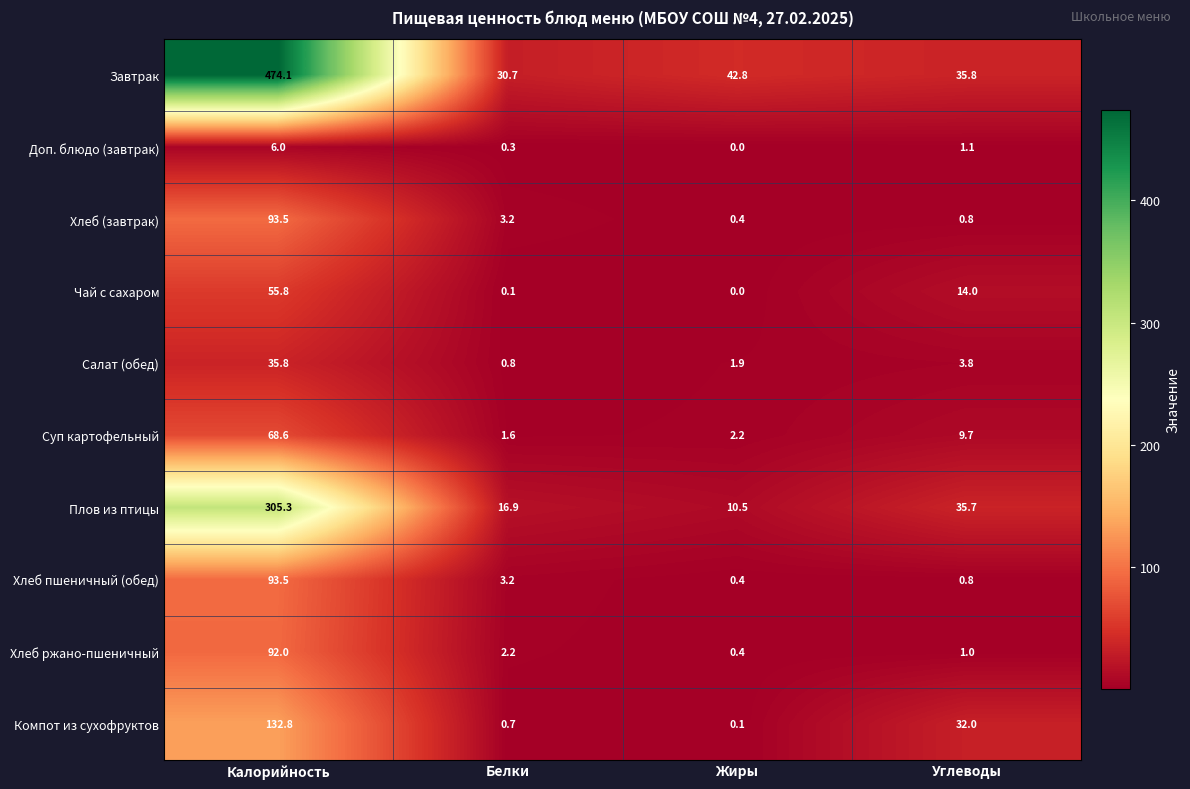

What is the greatest value displayed?

474.1